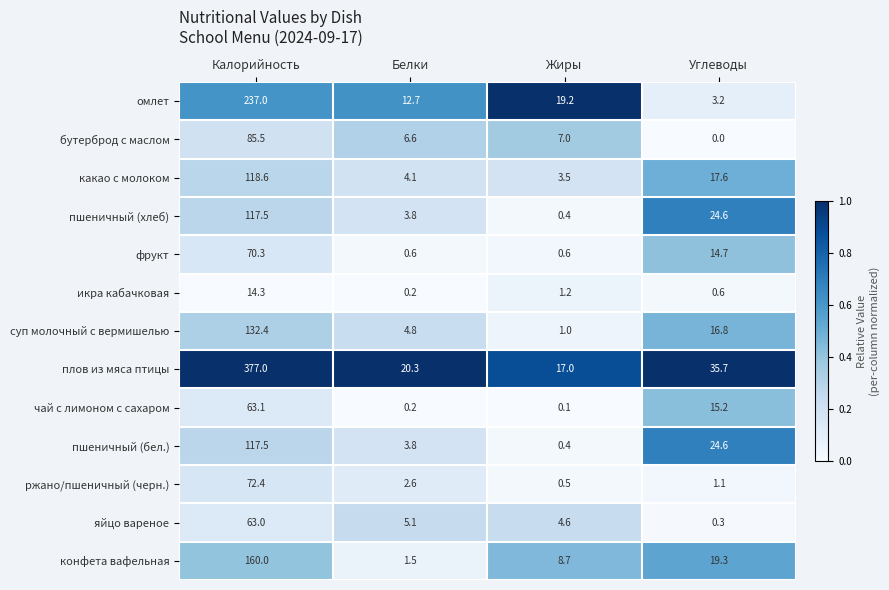

What is the sum of the икра кабачковая values at Углеводы and Белки?

0.8